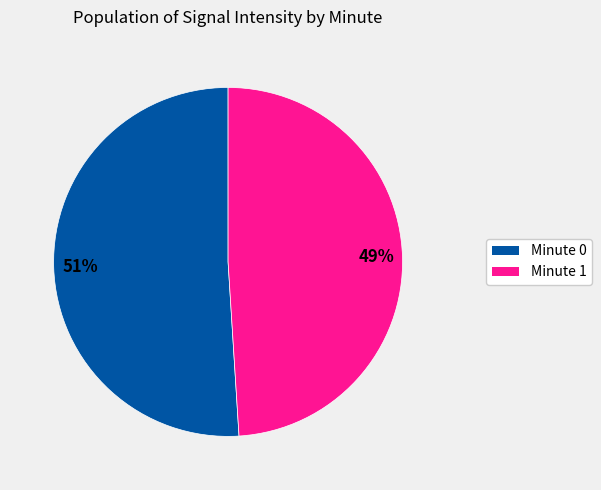

To the nearest percent, what is the difference between the largest and smallest slice percentages?

2%